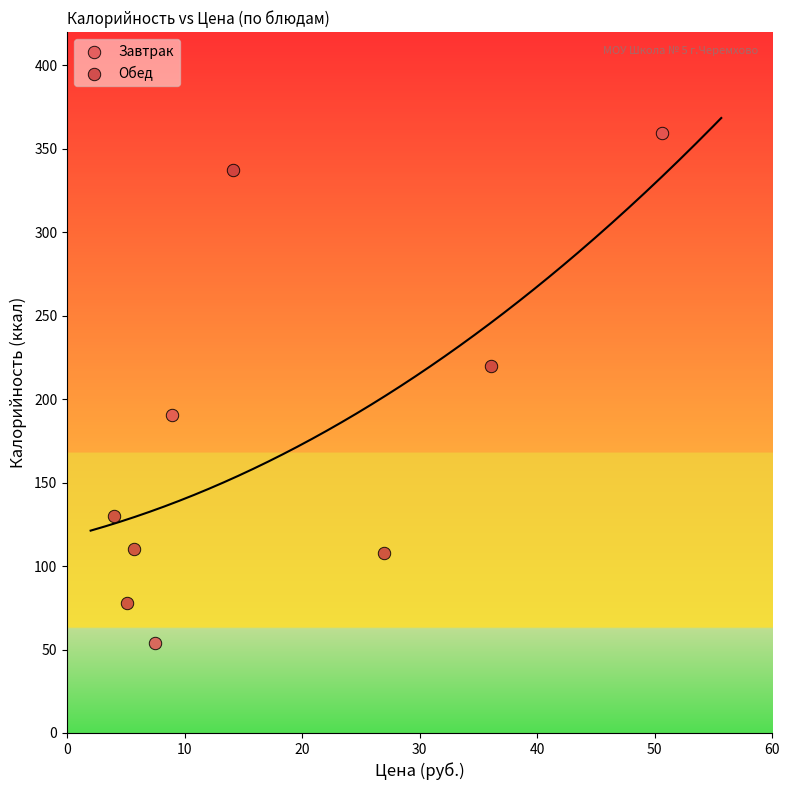

Which series reaches the maximum Y coordinate?

Завтрак